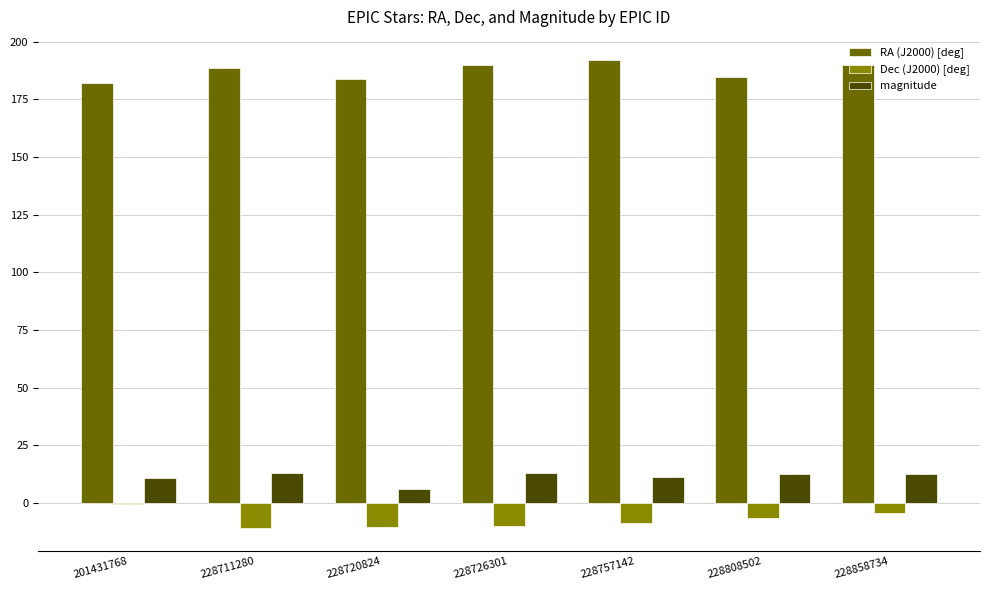

What is the greatest value displayed?

191.9